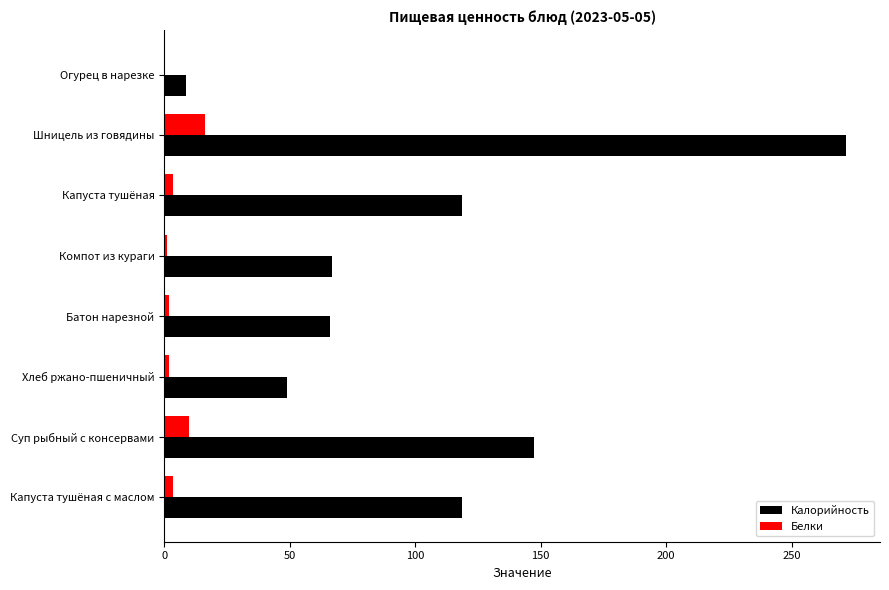

Which series changed the most between Огурец в нарезке and Суп рыбный с консервами?

Калорийность